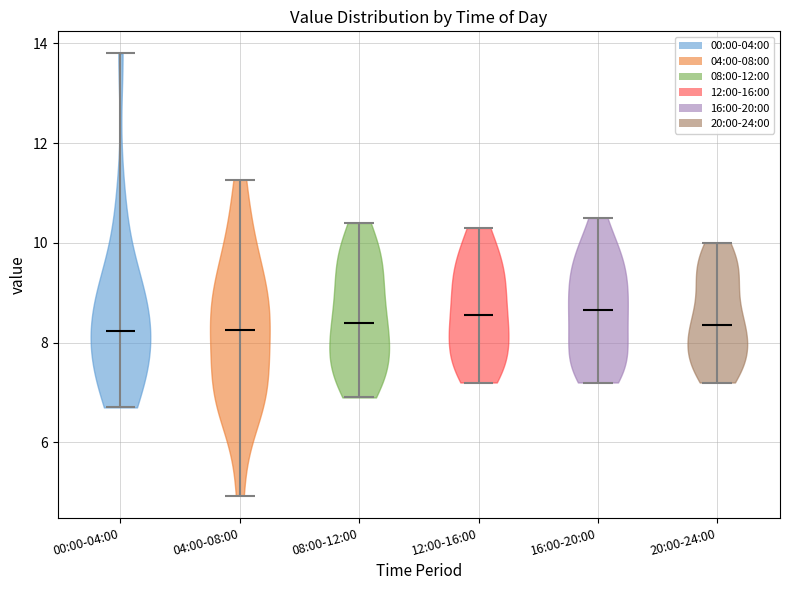

Where does the median line of the violin for 00:00-04:00 sit on the y-axis? The values are not printed on the chart, so give them approximately, as read against the axis.

8.2